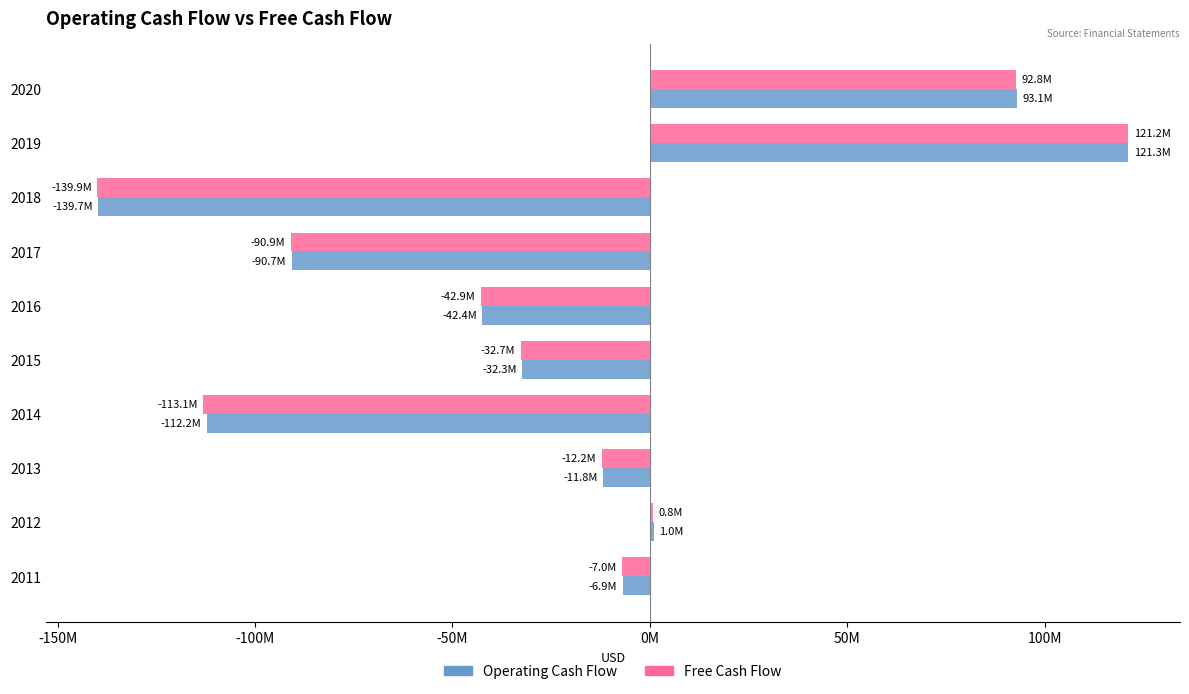

What are all the series names shown in the legend?

Operating Cash Flow, Free Cash Flow